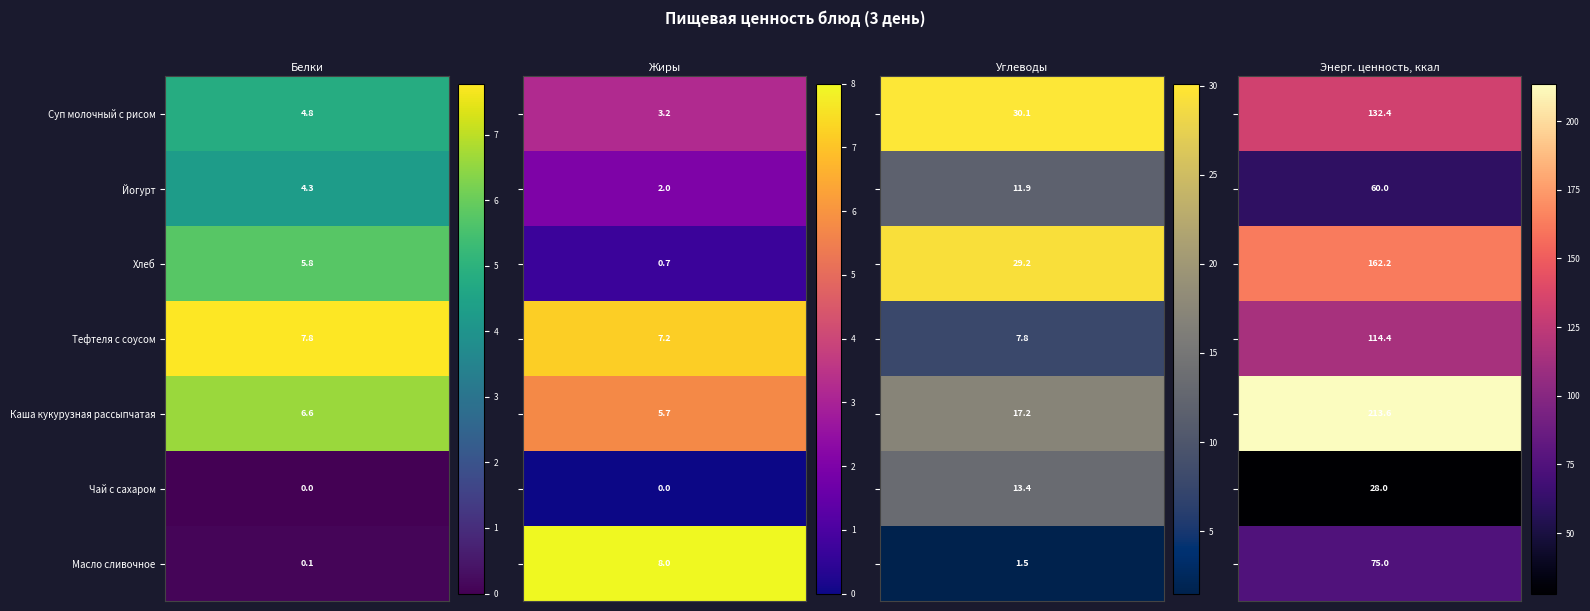

What is the difference between the second highest and second lowest values in the Масло сливочное series?

6.5